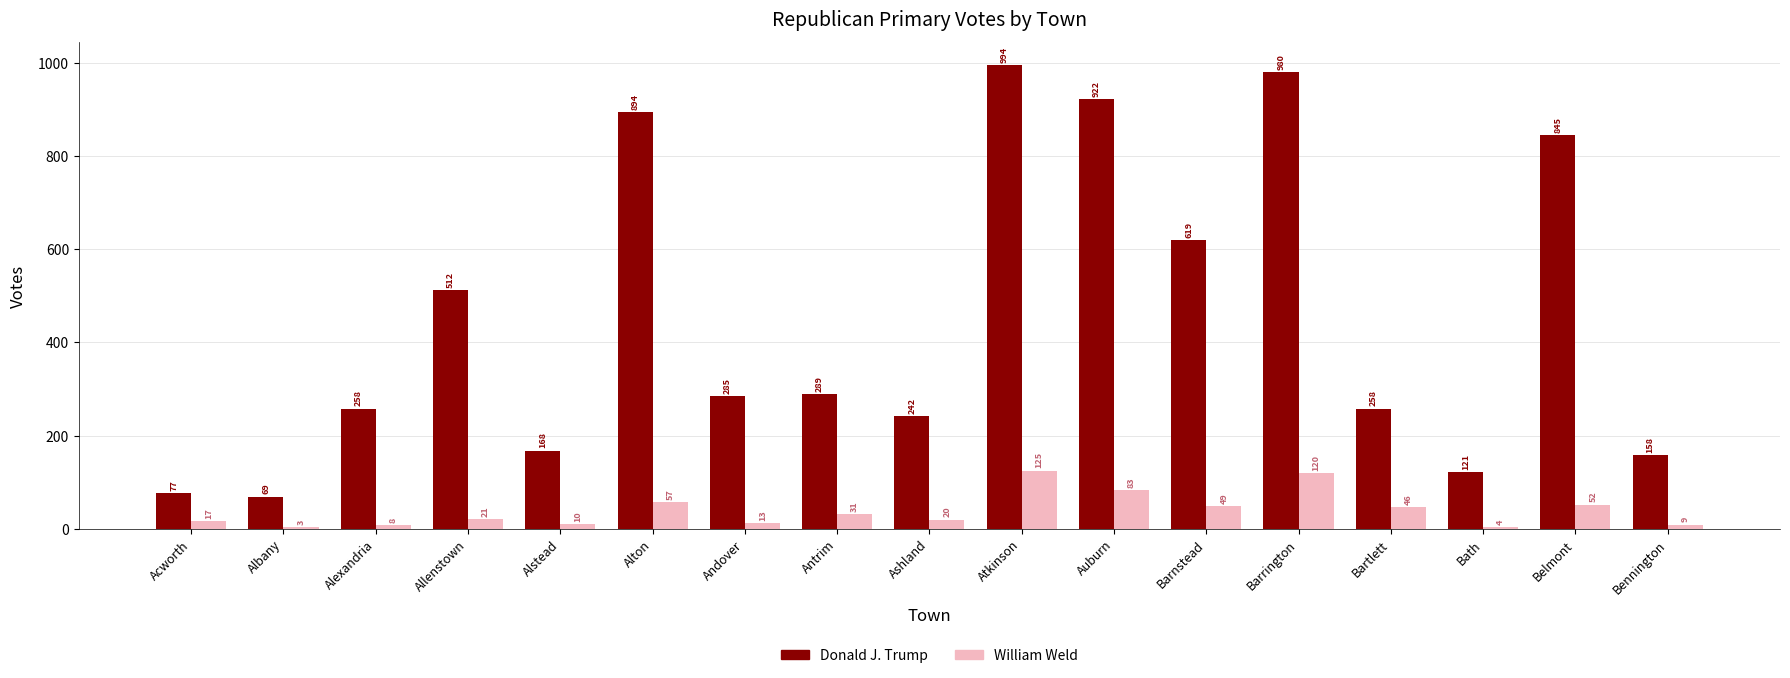

True or false: Donald J. Trump has a value of 39 at Bennington.

False